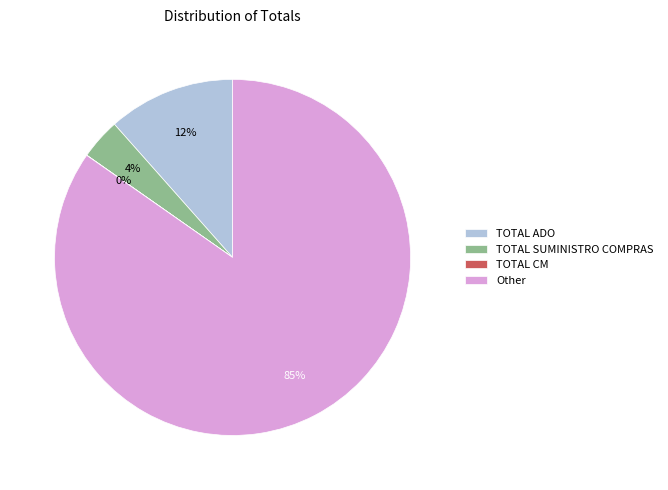

Does Other account for over 50% of the chart?

Yes